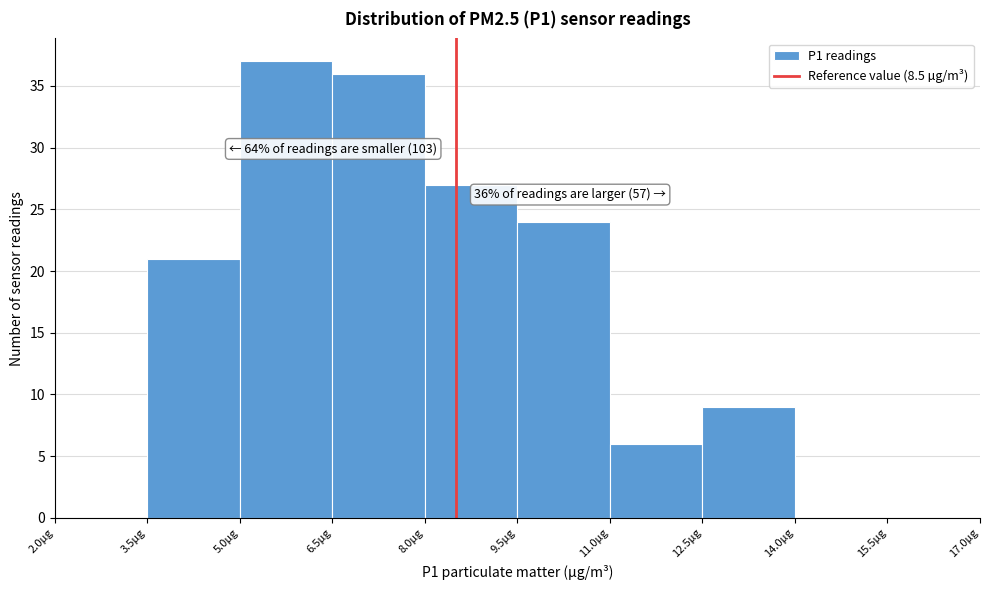

Over which range of the x-axis is the bar tallest?

5.0 to 6.5